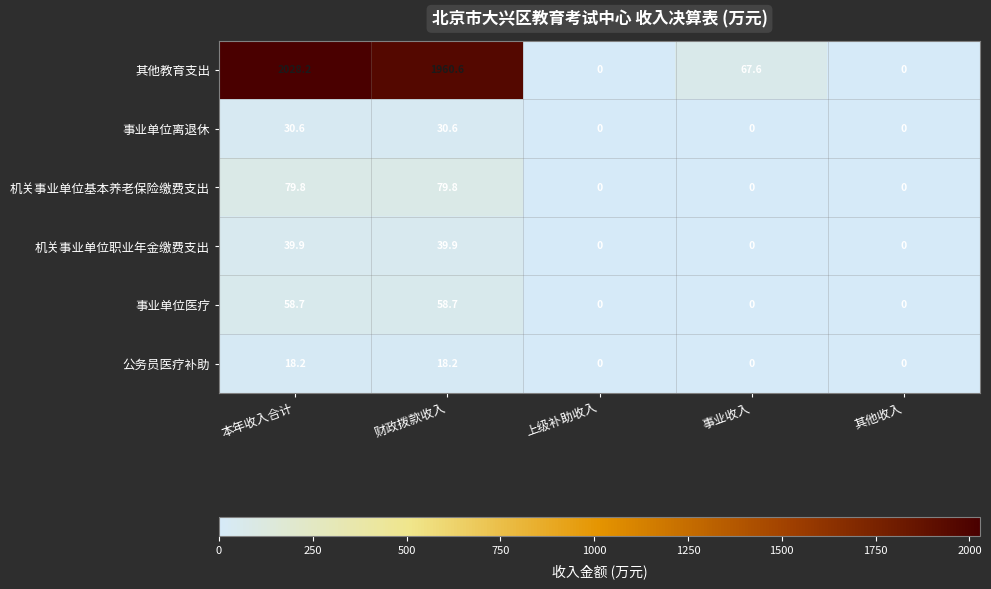

Reading right to left, list all the values displayed in this chart.

其他教育支出: 0.0	67.6	0.0	1960.6	2028.2
事业单位离退休: 0.0	0.0	0.0	30.6	30.6
机关事业单位基本养老保险缴费支出: 0.0	0.0	0.0	79.8	79.8
机关事业单位职业年金缴费支出: 0.0	0.0	0.0	39.9	39.9
事业单位医疗: 0.0	0.0	0.0	58.7	58.7
公务员医疗补助: 0.0	0.0	0.0	18.2	18.2